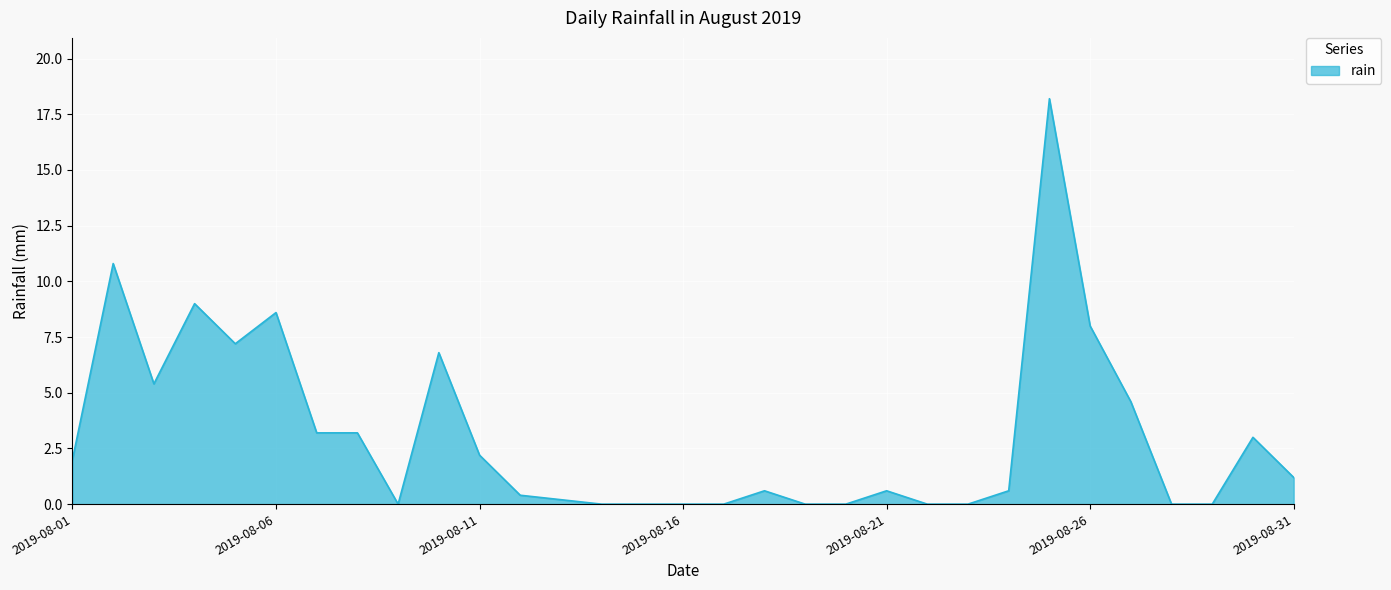

What is the average value?

3.1